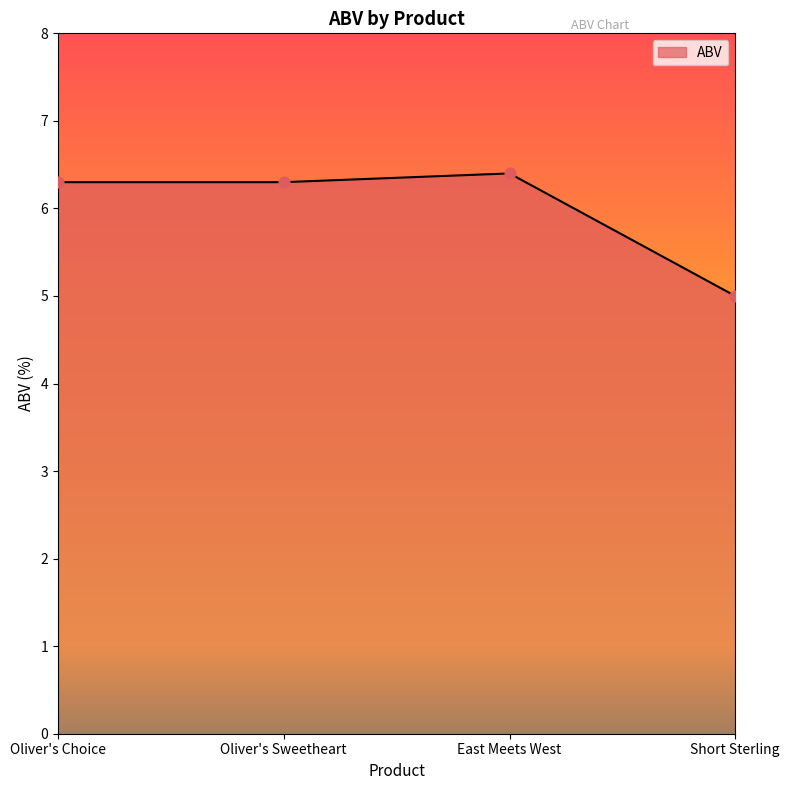

Between Oliver's Sweetheart and Short Sterling, which is larger?

Oliver's Sweetheart